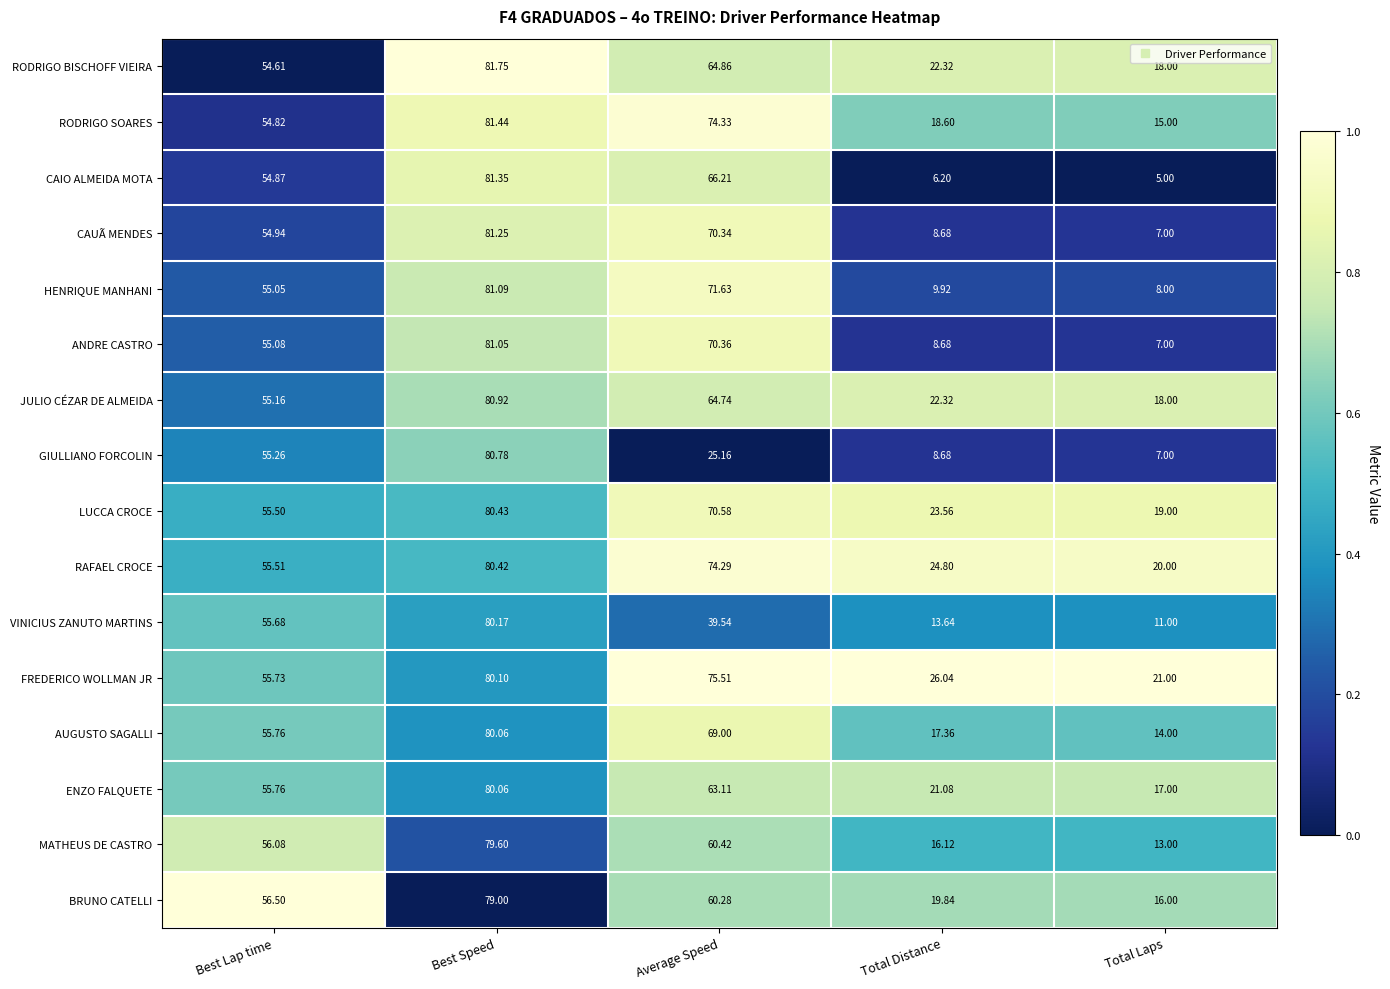

Which series has the largest total across all categories?

FREDERICO WOLLMAN JR